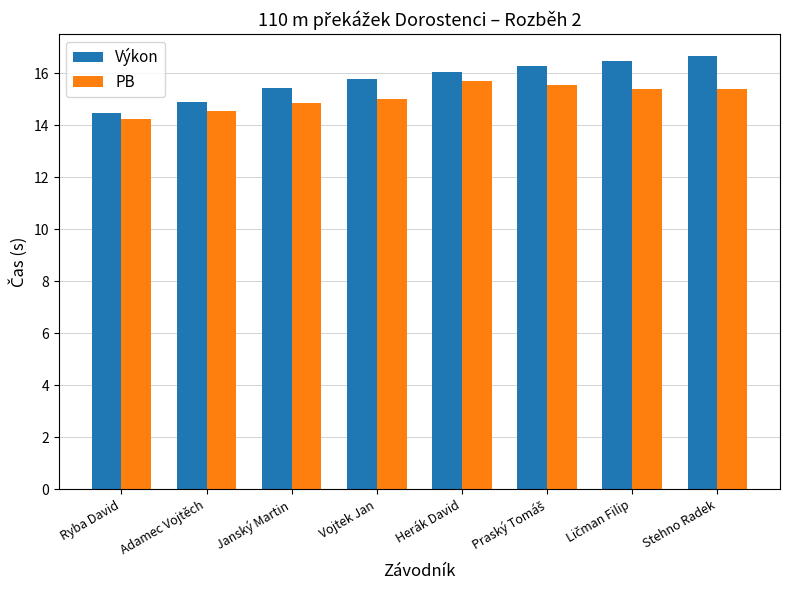

Which series has the widest spread of values?

Výkon